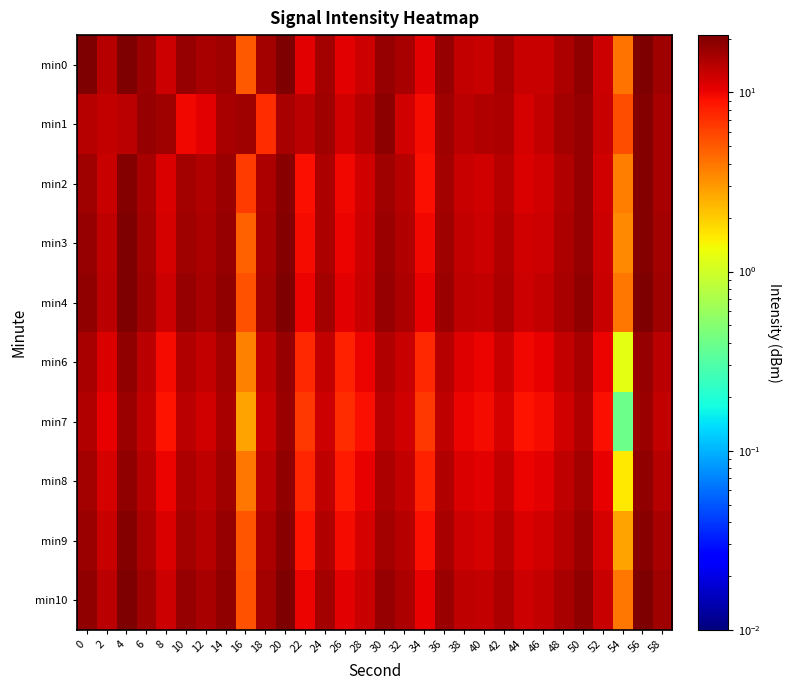

At which category is the sum across all series the highest?

56